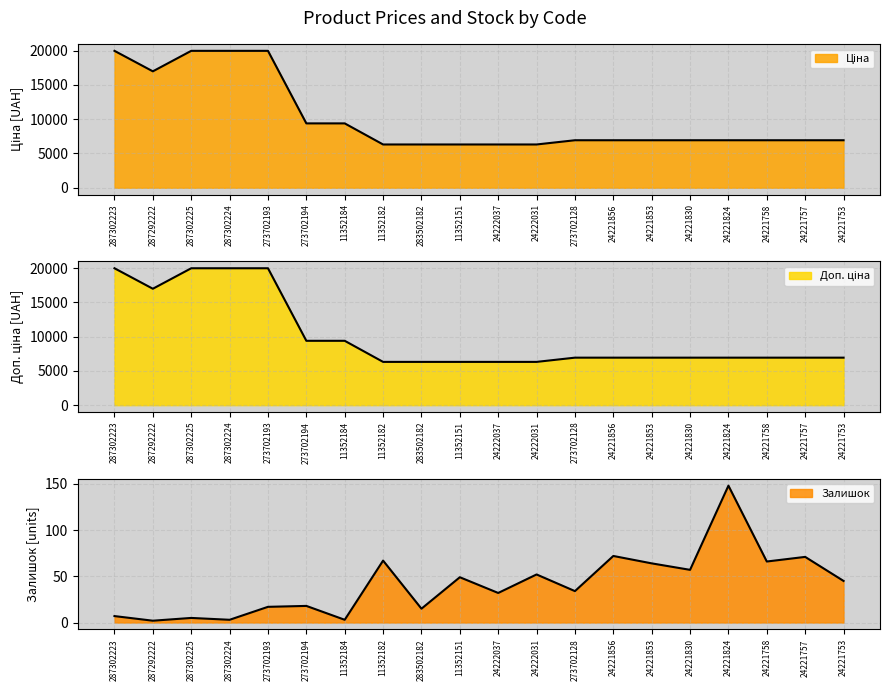

Which series has the largest total across all categories?

Ціна